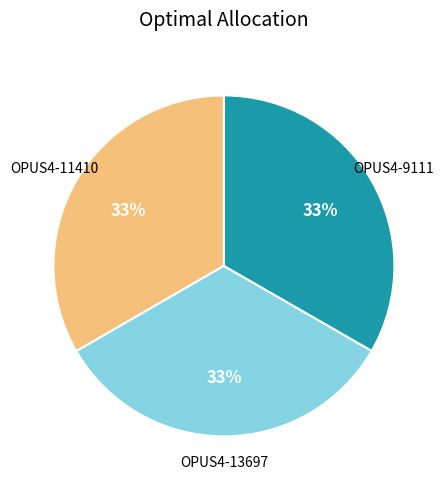

Is the sum of OPUS4-11410 and OPUS4-13697 greater than half?

Yes